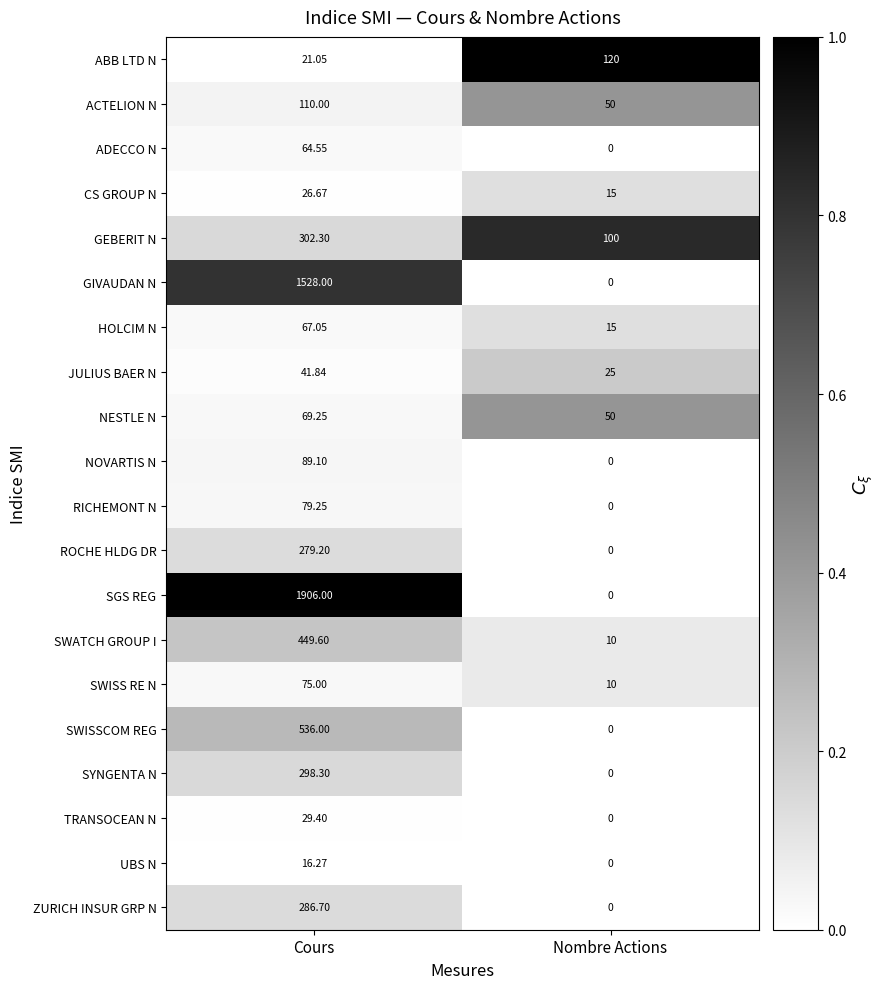

At which label does SGS REG reach its minimum?

Nombre Actions